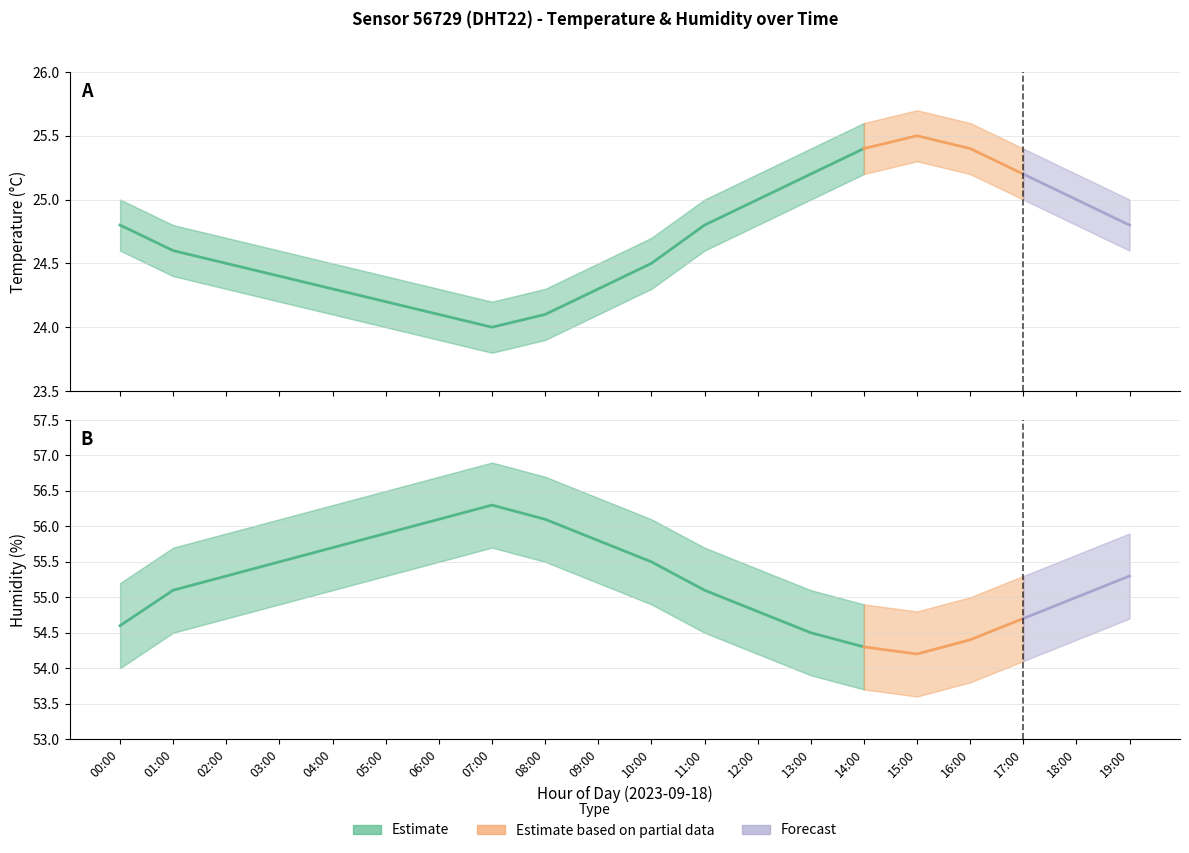

At which category is the sum across all series the highest?

07:00